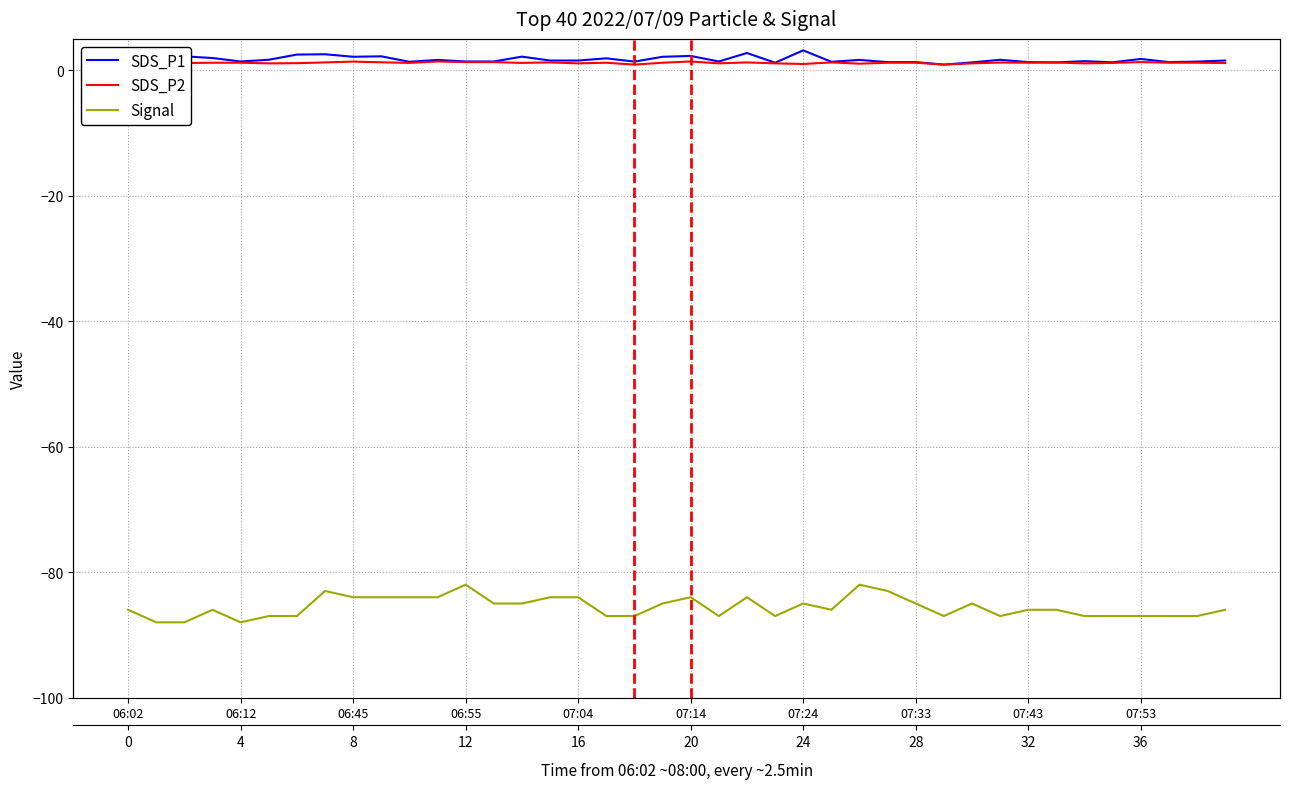

How many data points in Signal are less than -86?

16